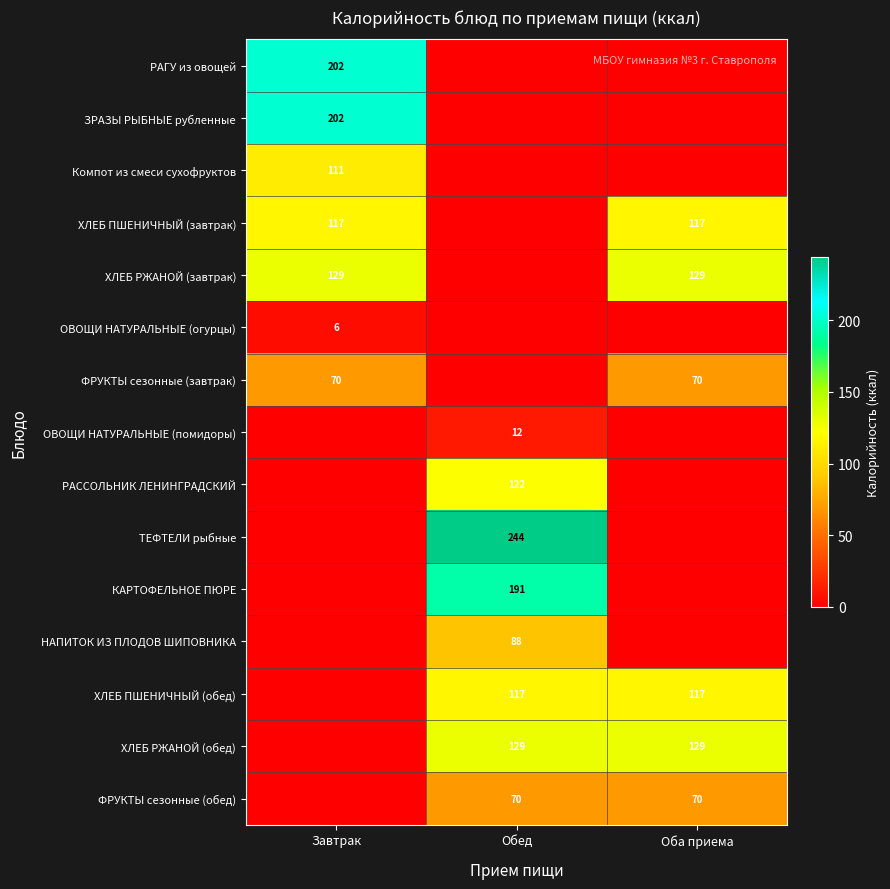

Is it true that ФРУКТЫ сезонные (завтрак) equals 70 at Оба приема?

True